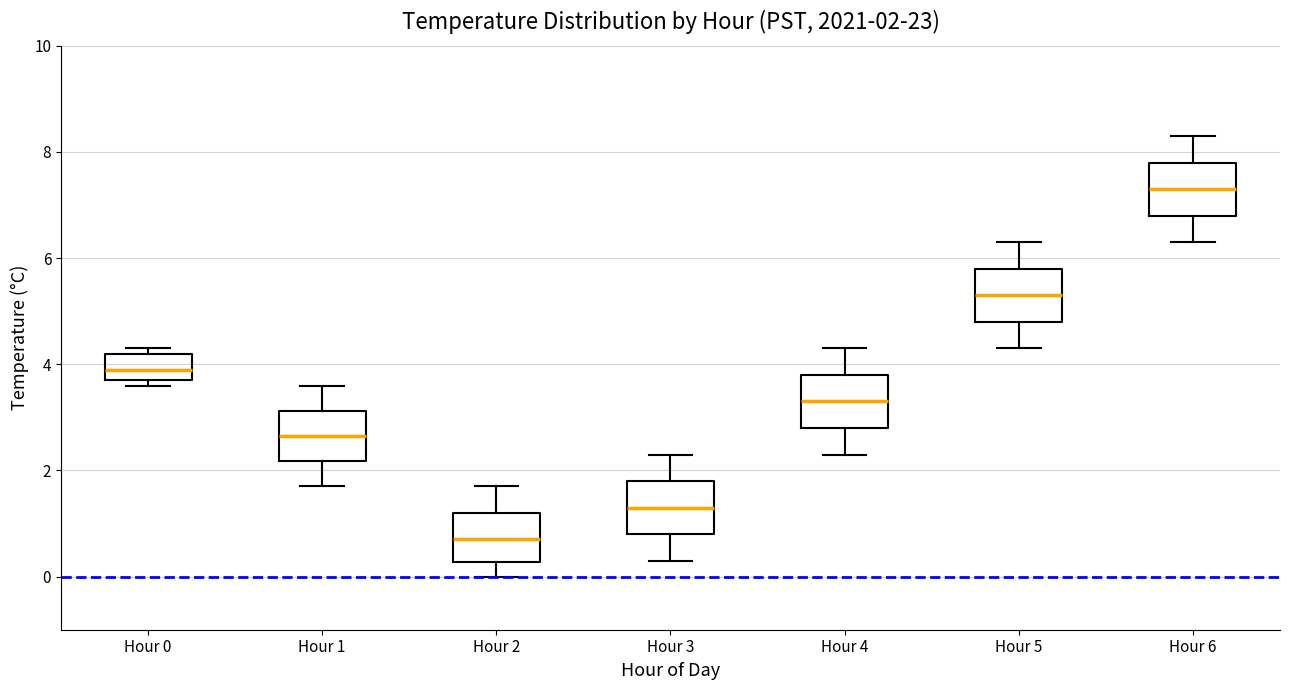

Which box has the highest median line?

Hour 6